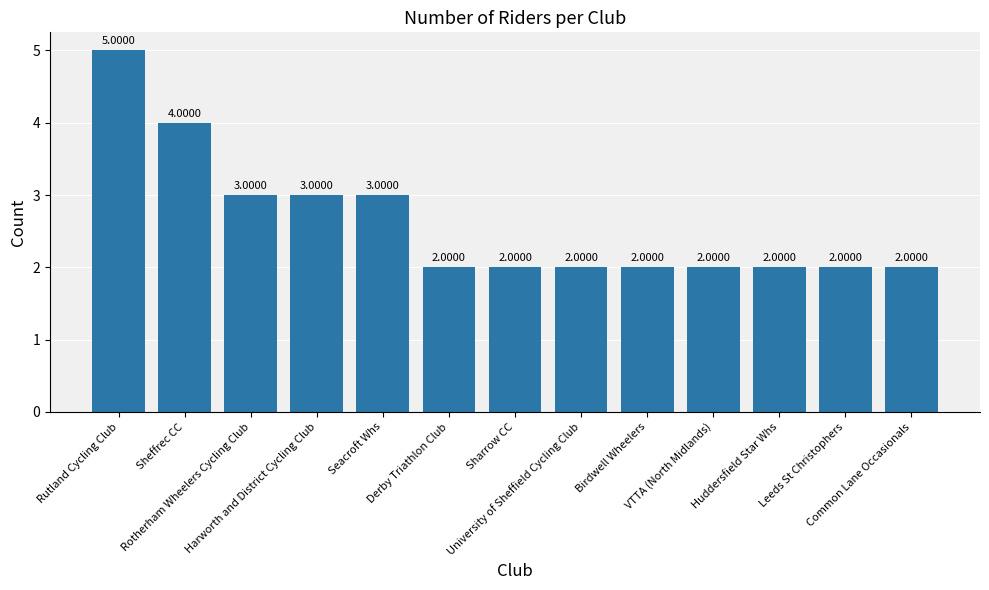

What is the label of the 8th bar from the left?

University of Sheffield Cycling Club